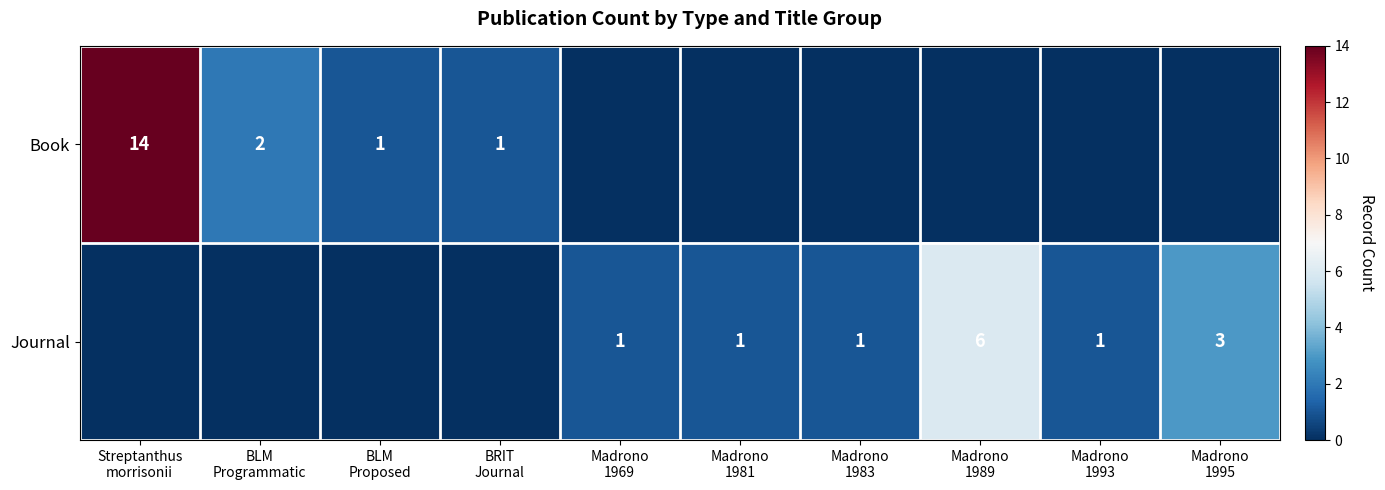

Between Madrono
1995 and Streptanthus
morrisonii, which is larger?

Streptanthus
morrisonii